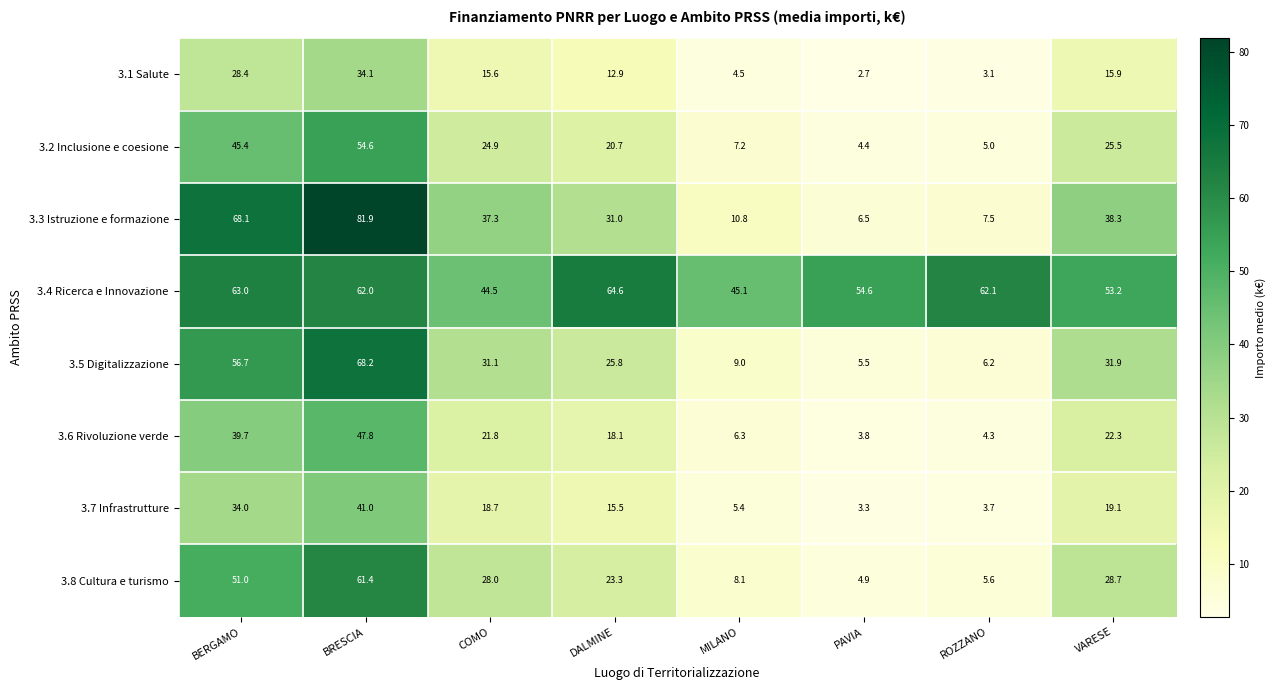

What is the sum of all 3.1 Salute values?

117.2